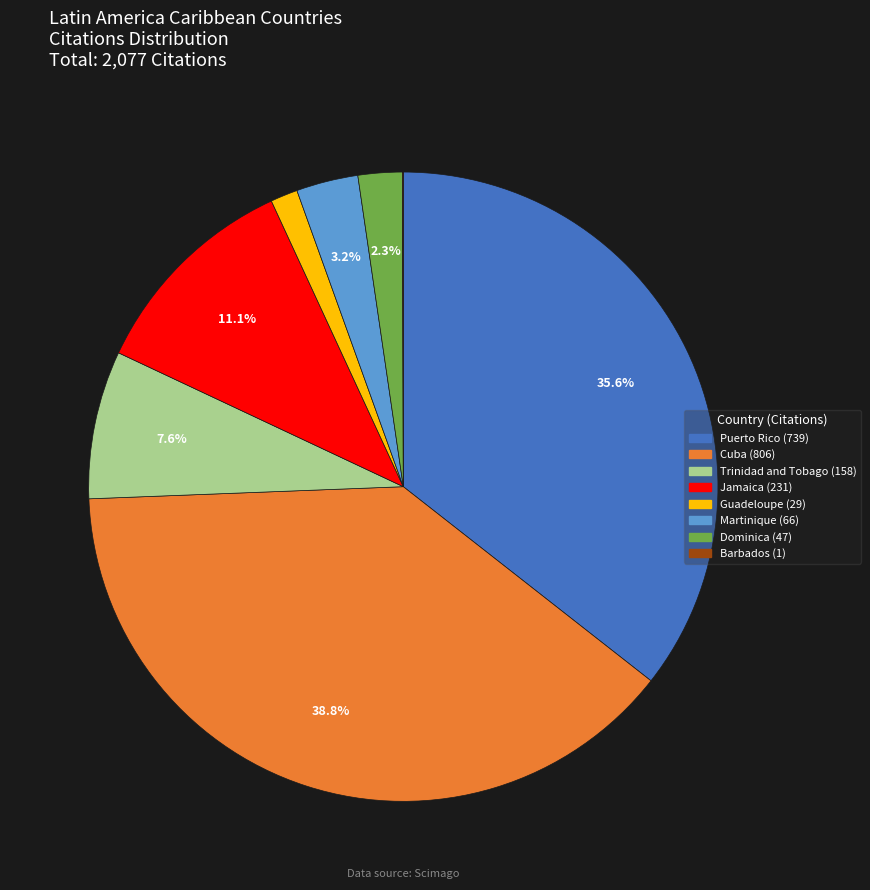

Is Puerto Rico the majority of the pie?

No